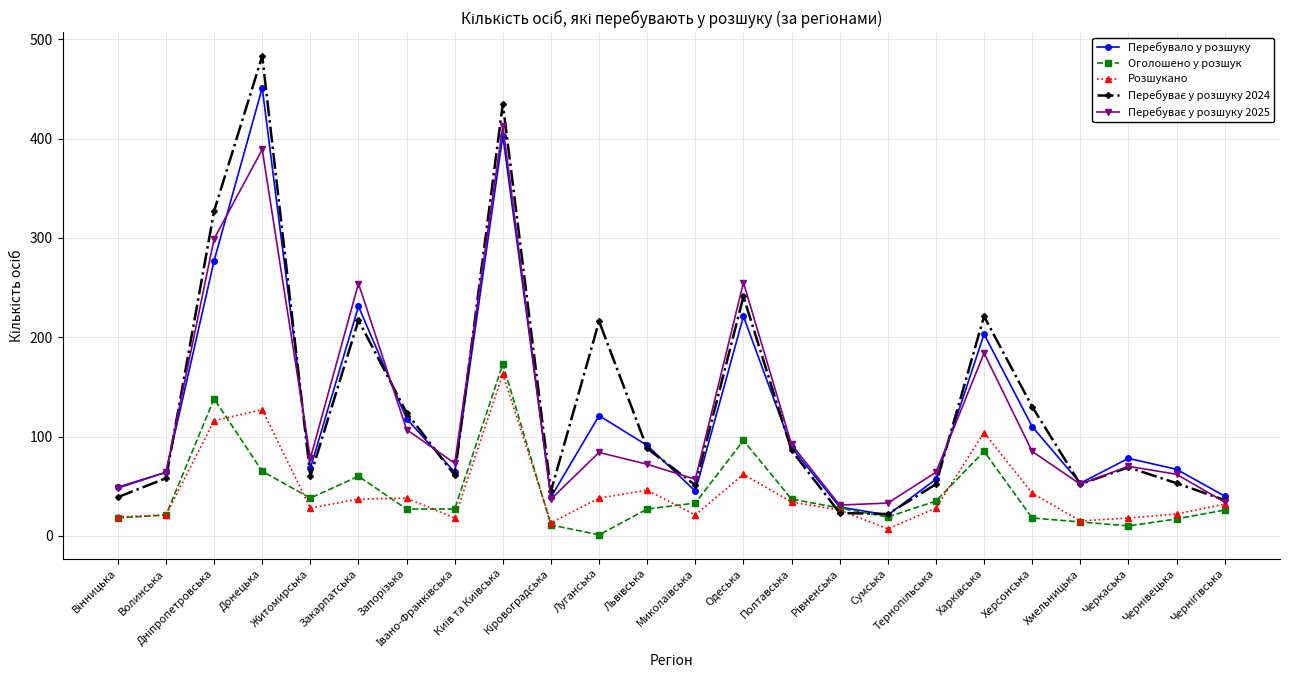

What is the value of the Розшукано point at the 6th from the left?

37